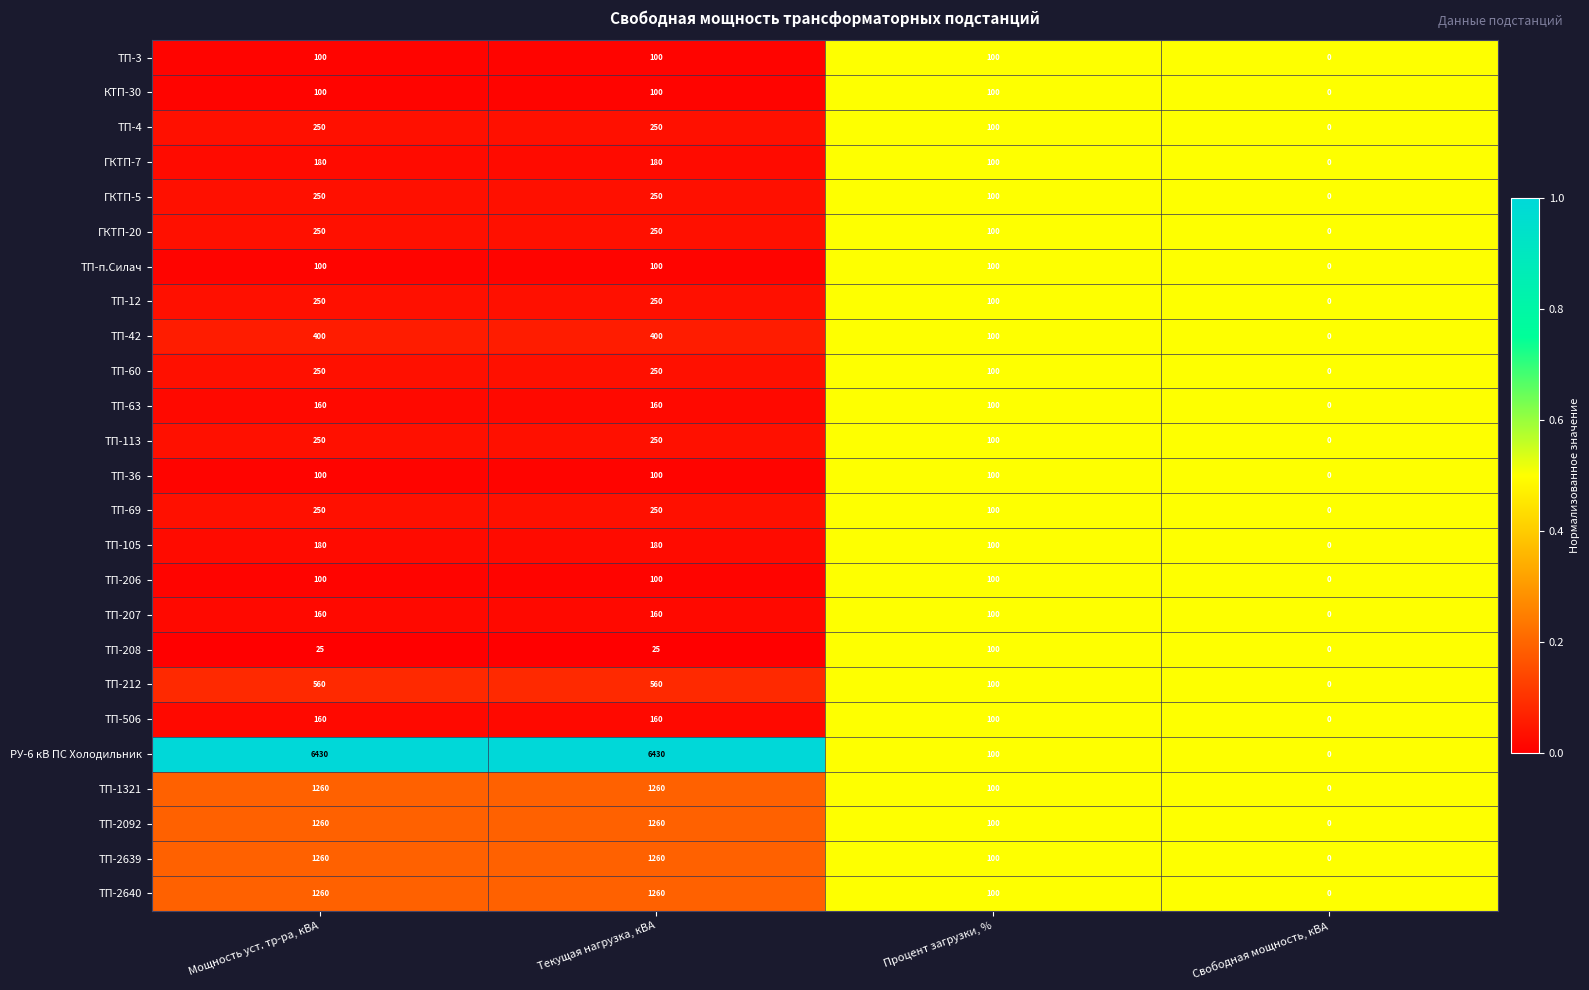

What is the approximate value of ТП-2092 at Мощность уст. тр-ра, кВА, to the nearest 100?

1300